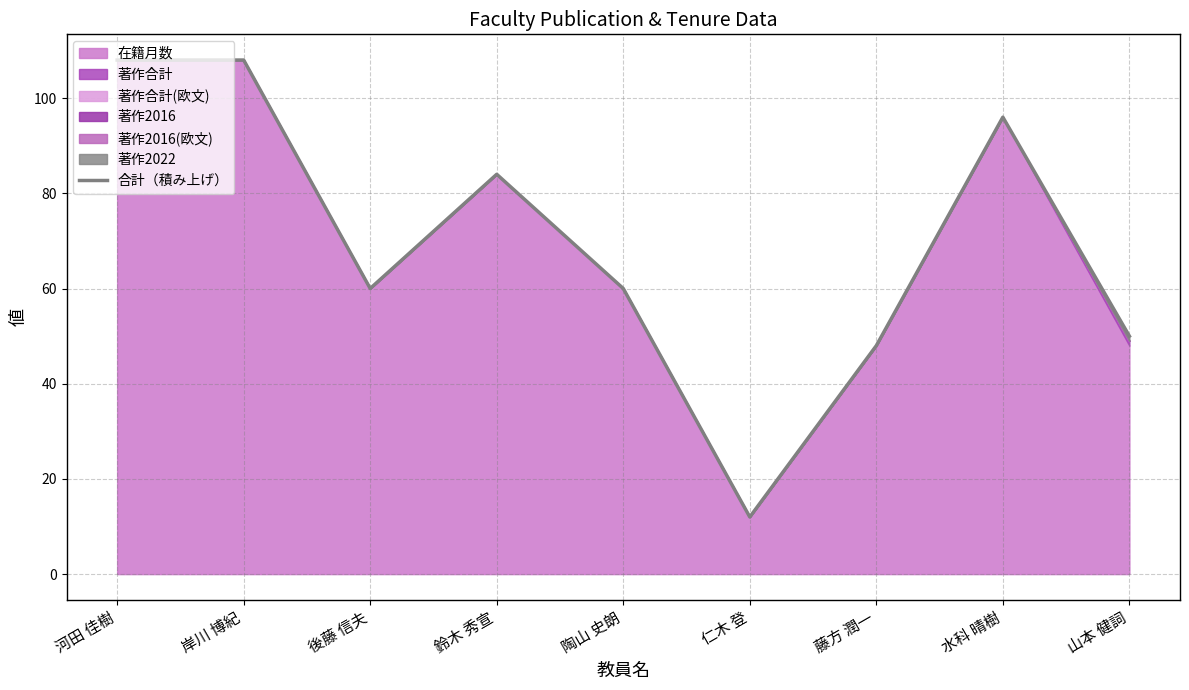

What is the sum of all values?

626